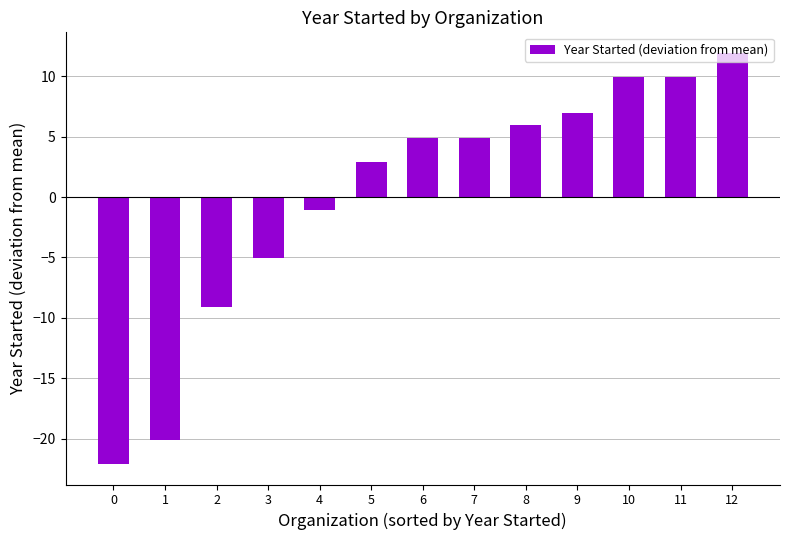

What is the minimum value shown in the chart?

-22.1